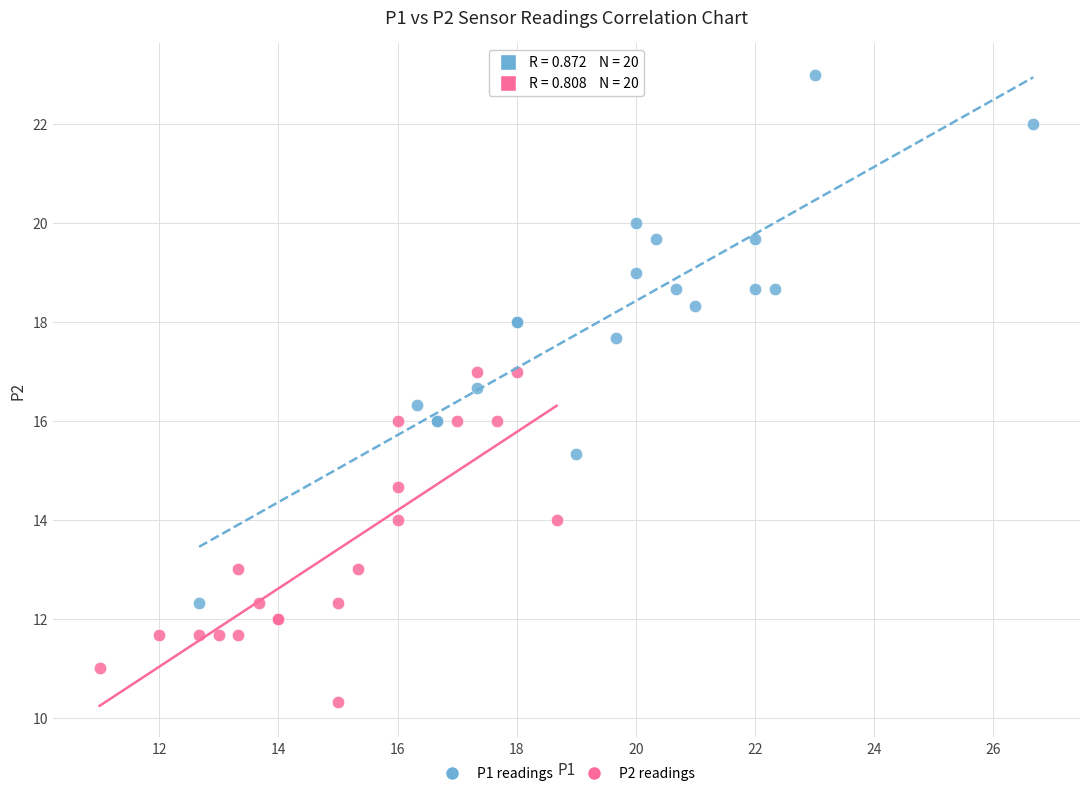

Which series contains the lowest Y value?

P2 readings